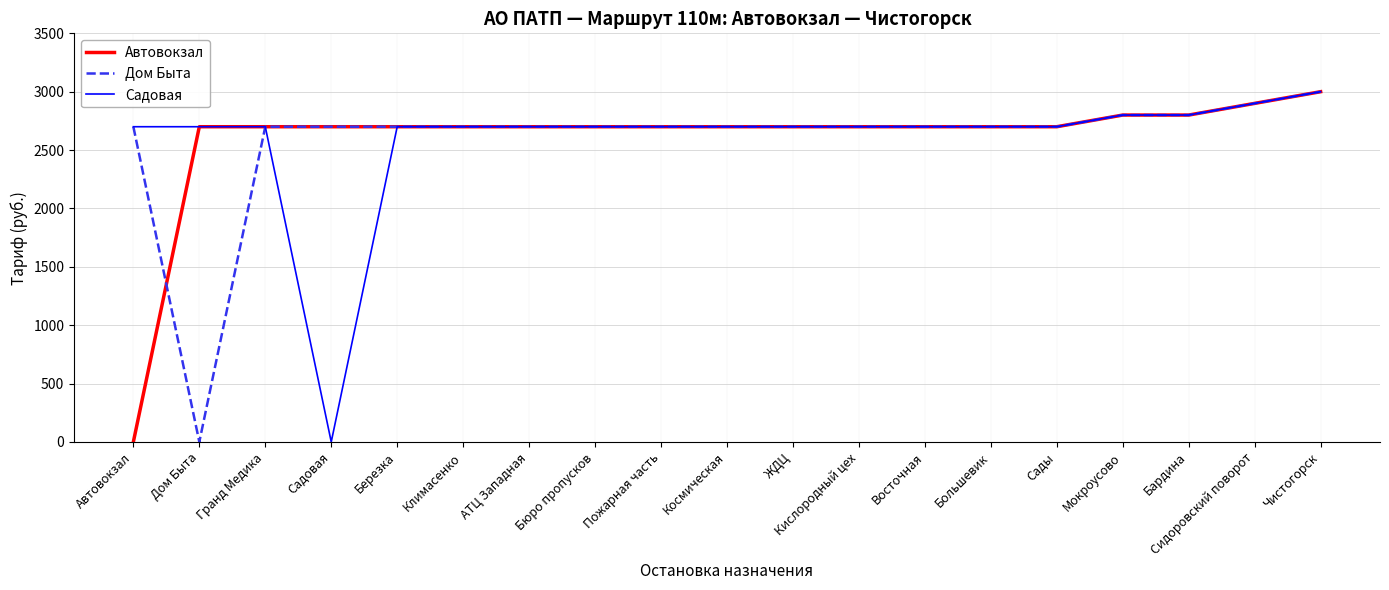

At how many categories does at least one series exceed 1200?

19